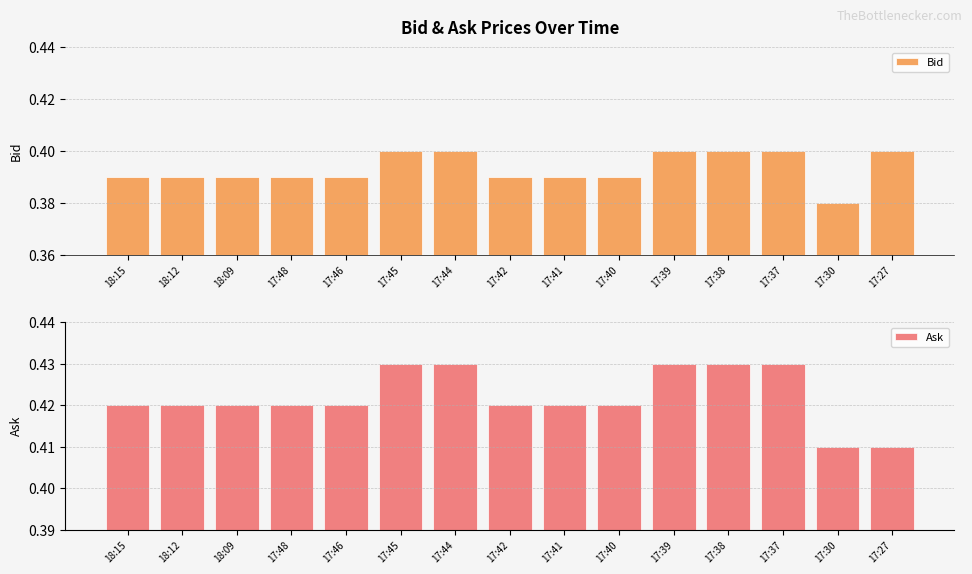

What value does the Bid series have at 17:42?

0.4